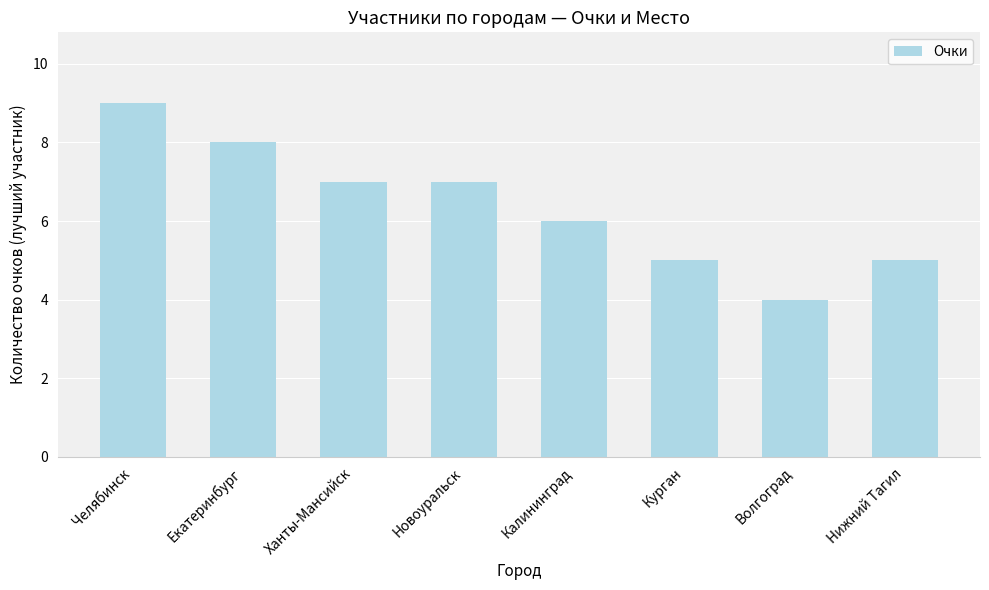

What is the ratio of the value at Волгоград to the value at Курган?

0.8